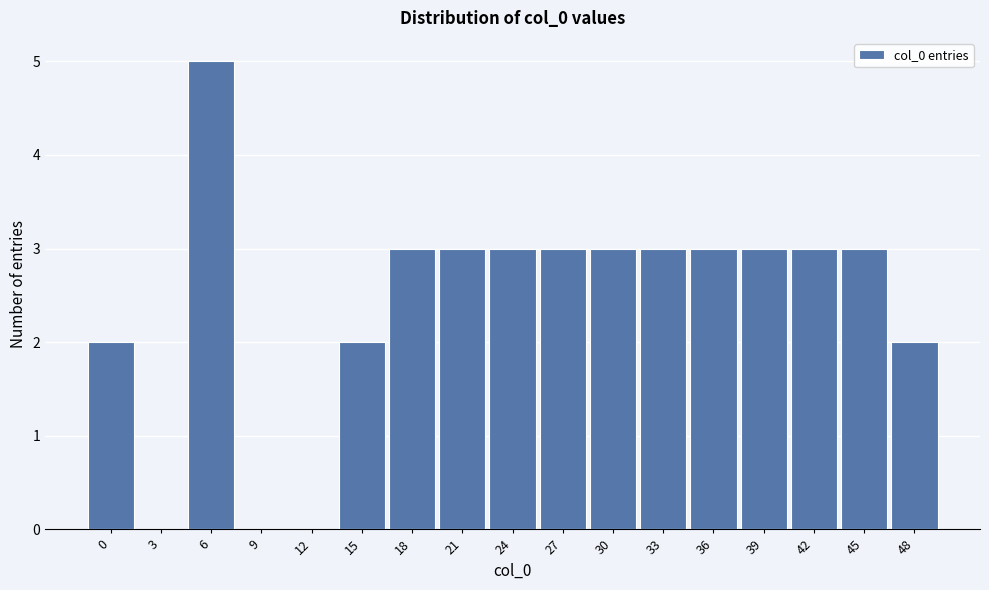

Reading left to right, list all the values displayed in this chart.

0=2	3=0	6=5	9=0	12=0	15=2	18=3	21=3	24=3	27=3	30=3	33=3	36=3	39=3	42=3	45=3	48=2